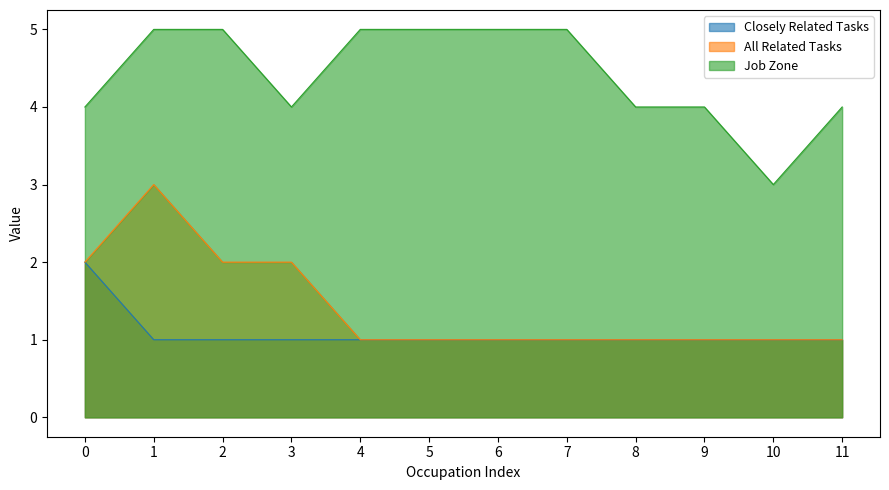

Rank the series at 1 from lowest to highest value.

Closely Related Tasks, All Related Tasks, Job Zone